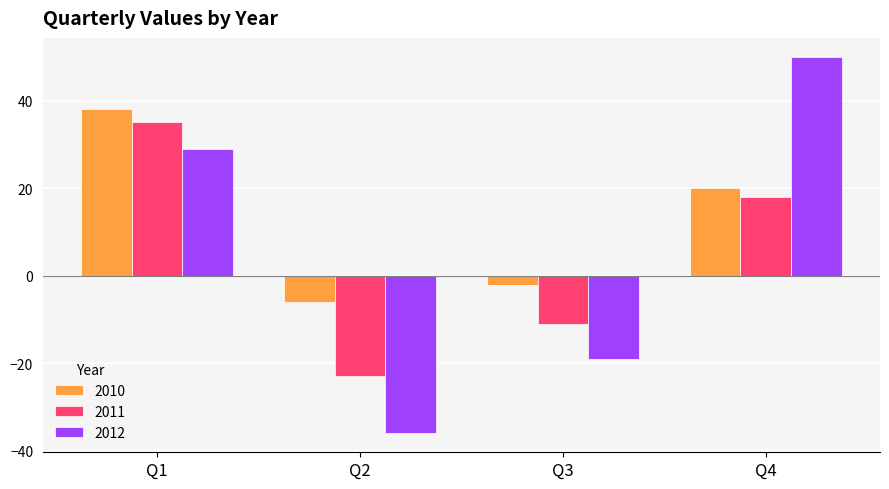

What is the sum of all 2011 values?

19